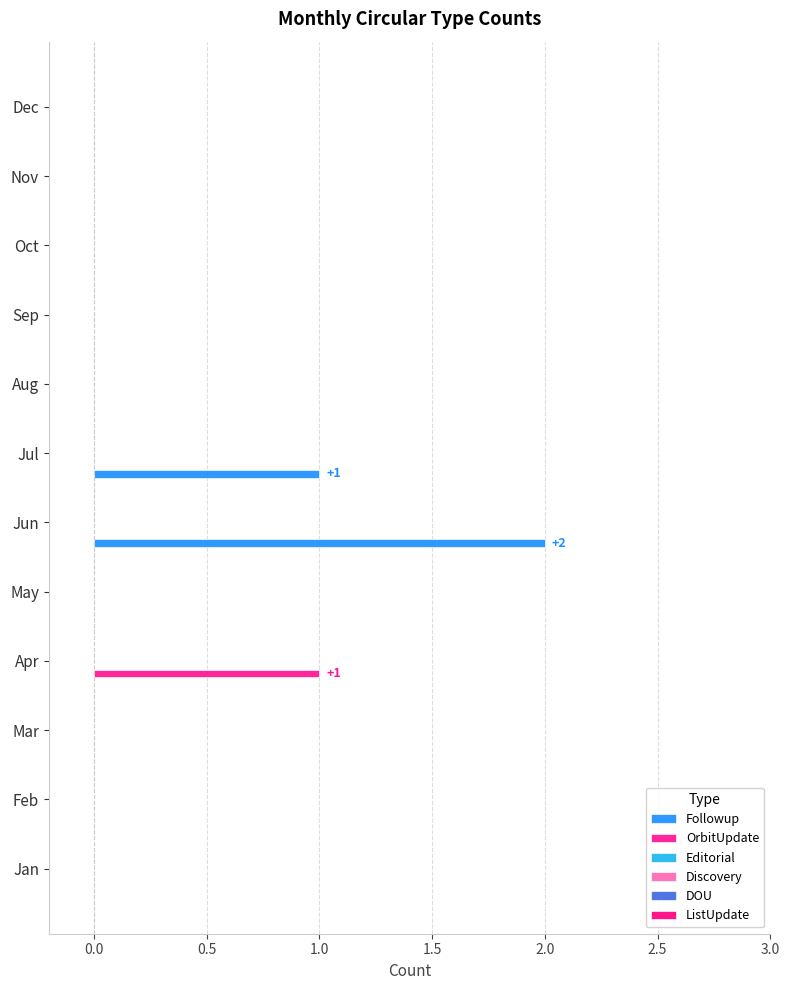

Count the number of data series in this chart.

2